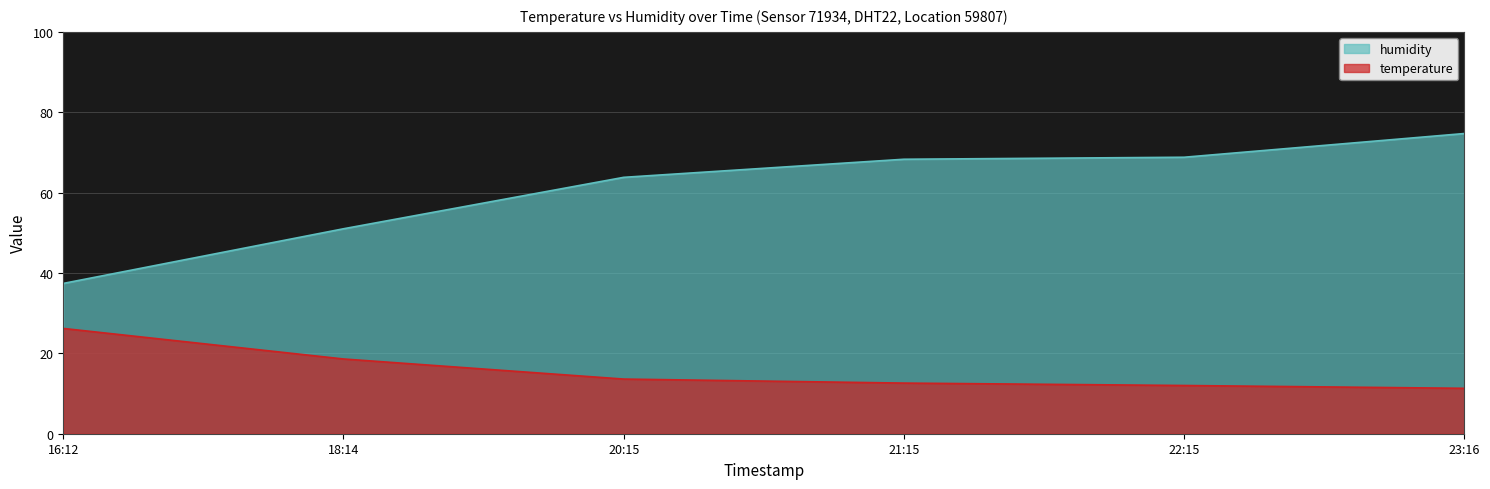

Which label corresponds to the largest value in the chart?

23:16